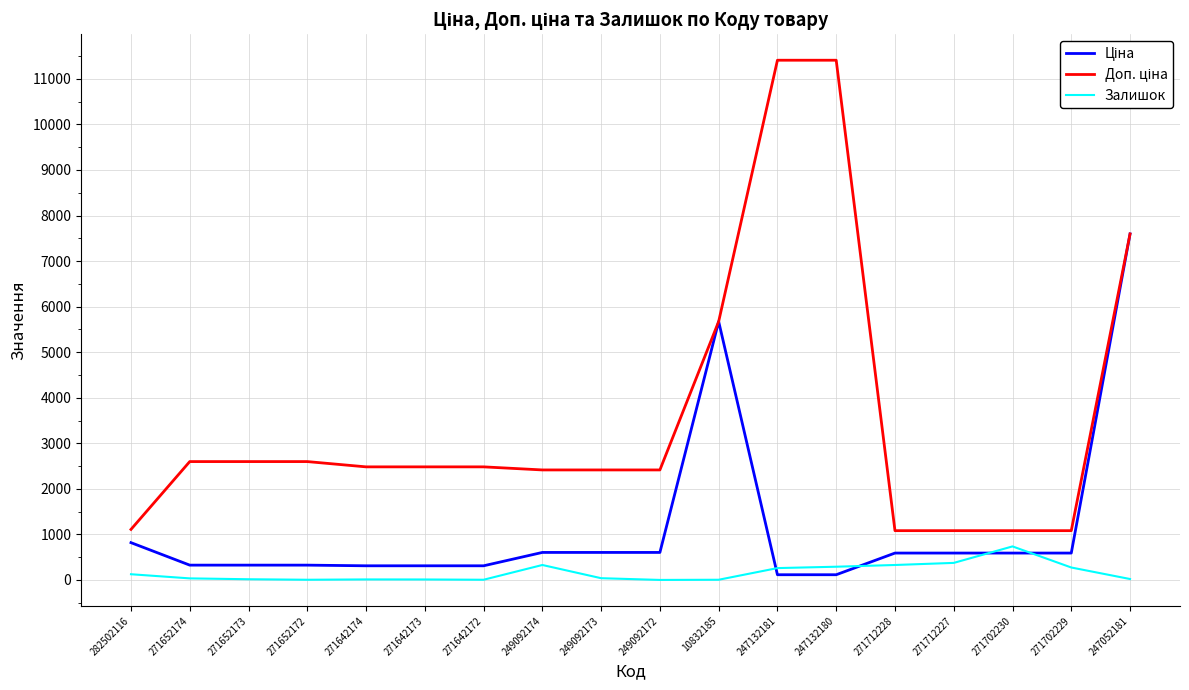

What is the greatest value displayed?

11410.0